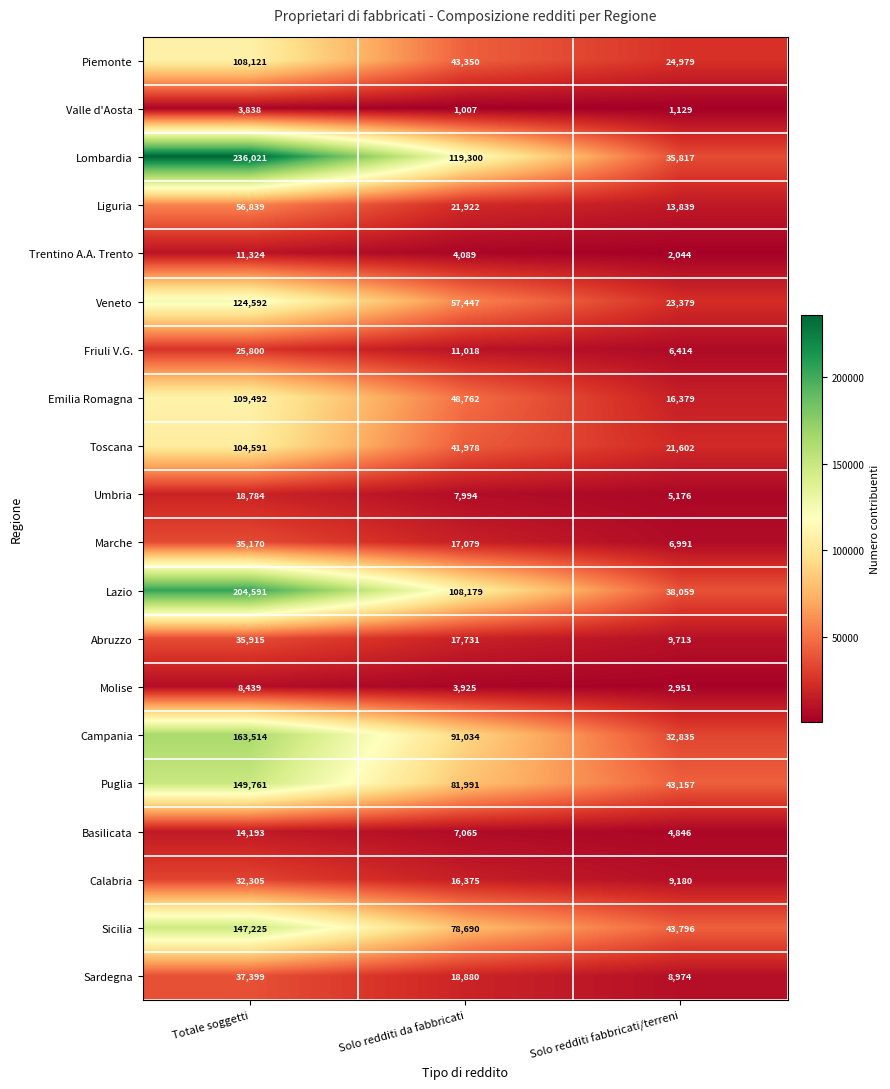

Which category has the lowest value in the Puglia series?

Solo redditi fabbricati/terreni